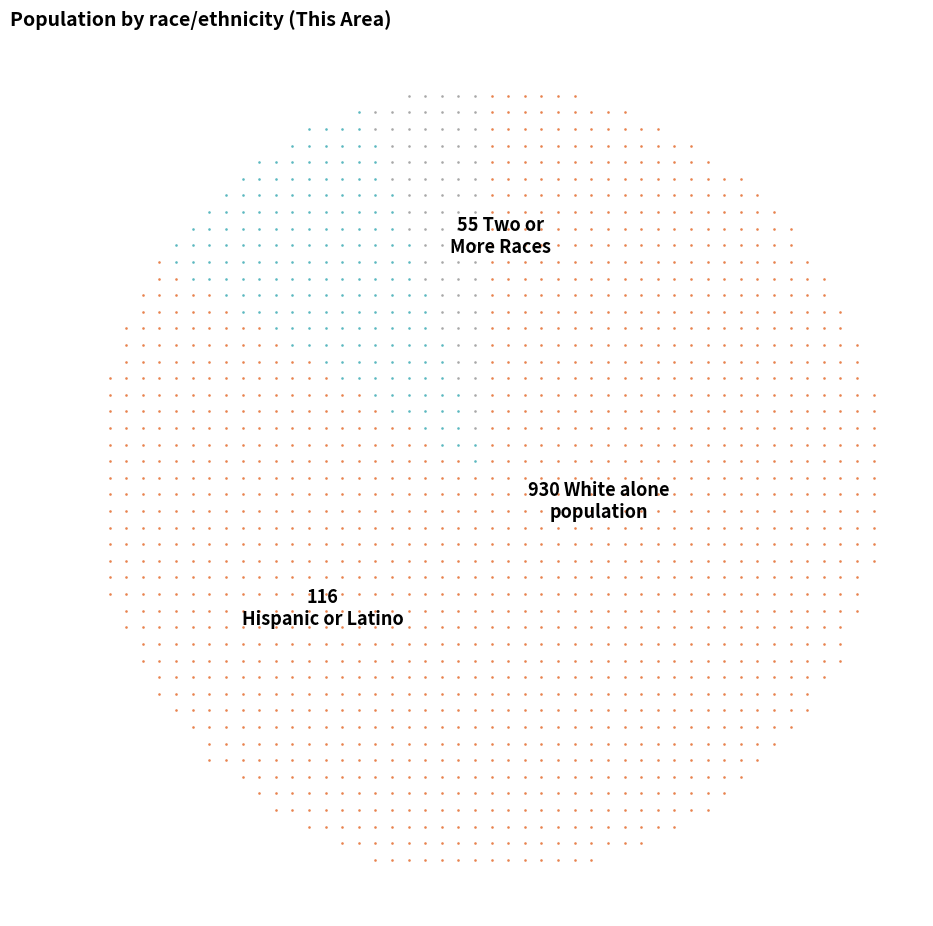

Is the sum of Hispanic or Latino and White alone greater than half?

Yes